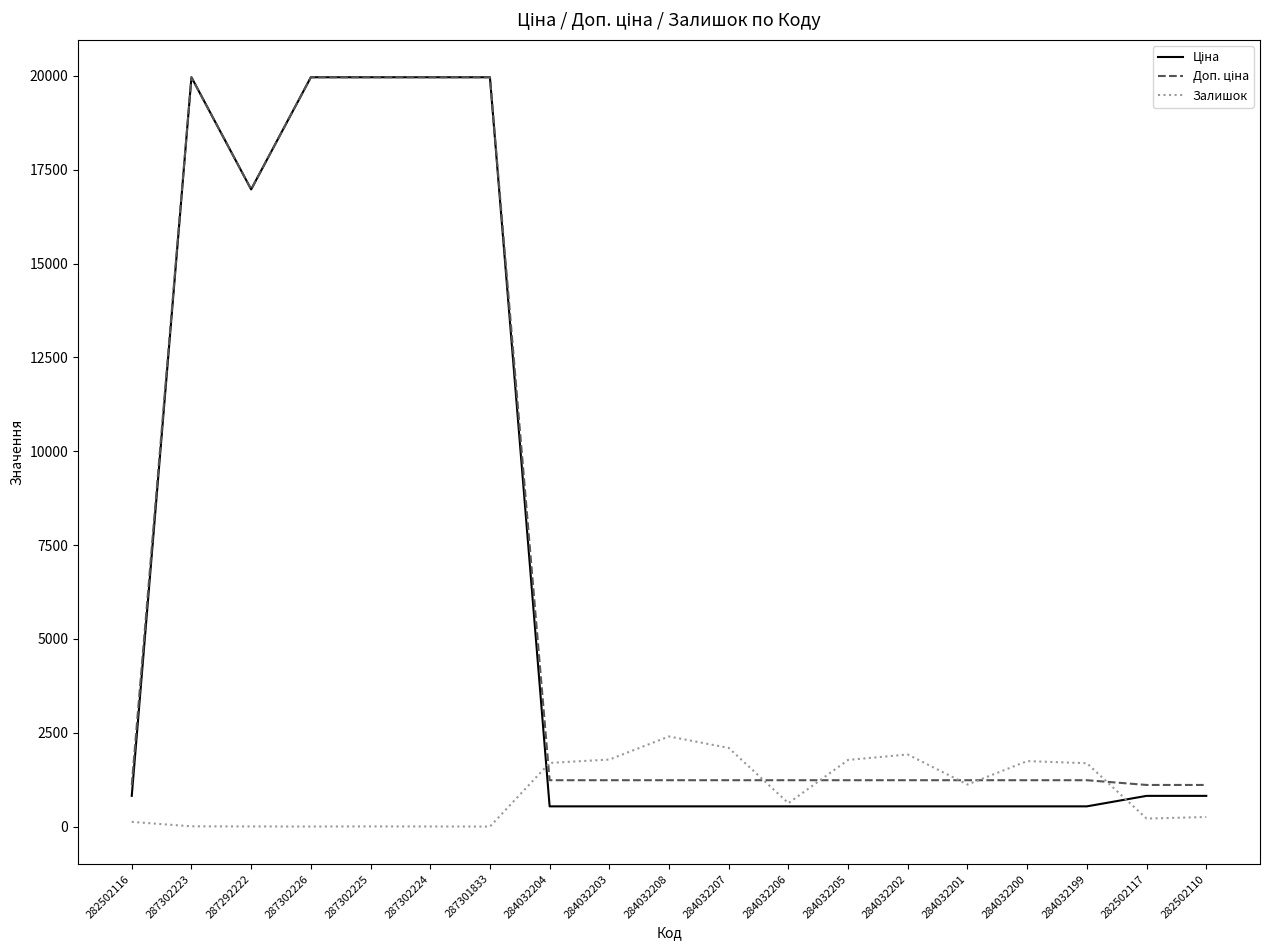

True or false: Залишок has a value of 2401.0 at 284032208.

True